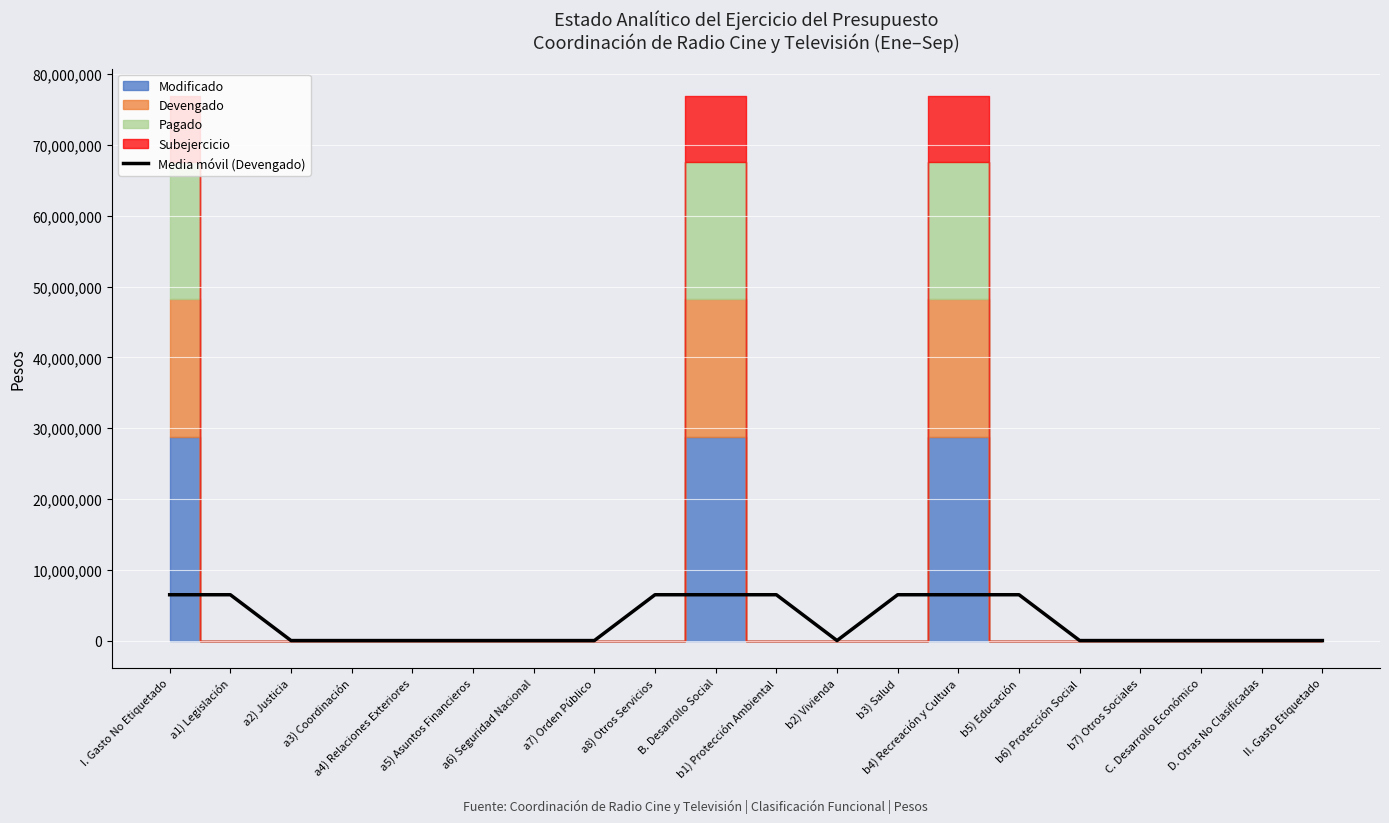

List the labels in order of value, smallest first.

a2) Justicia, a3) Coordinación, a4) Relaciones Exteriores, a5) Asuntos Financieros, a6) Seguridad Nacional, a7) Orden Público, b2) Vivienda, b6) Protección Social, b7) Otros Sociales, C. Desarrollo Económico, D. Otras No Clasificadas, II. Gasto Etiquetado, I. Gasto No Etiquetado, a1) Legislación, a8) Otros Servicios, B. Desarrollo Social, b1) Protección Ambiental, b3) Salud, b4) Recreación y Cultura, b5) Educación